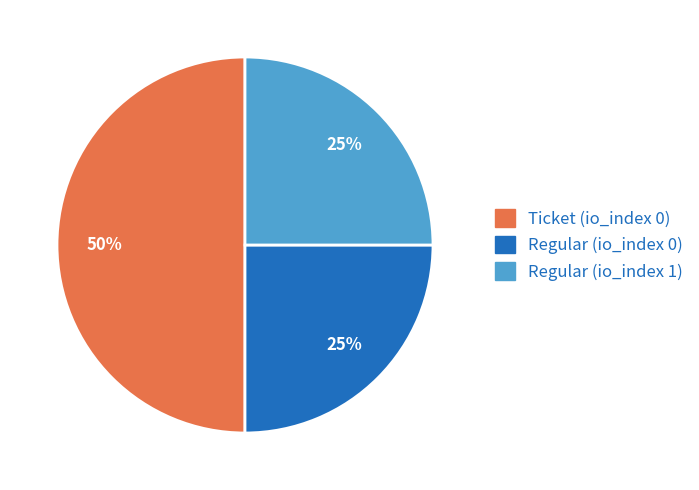

Does Regular (io_index 1) represent more than half of the total?

No